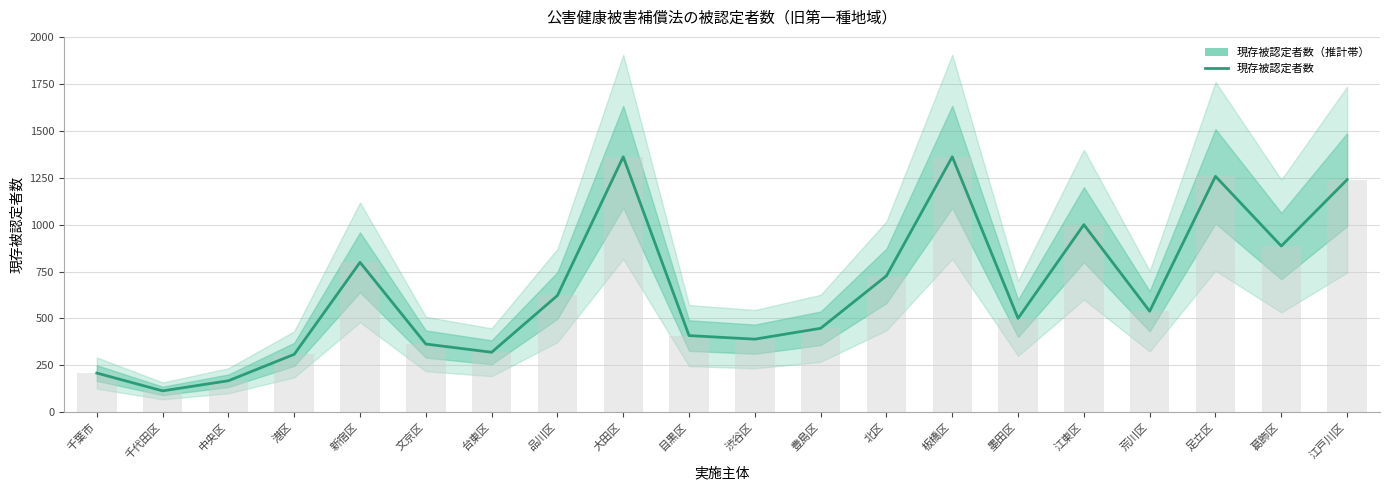

At which label is the value closest to 737?

北区